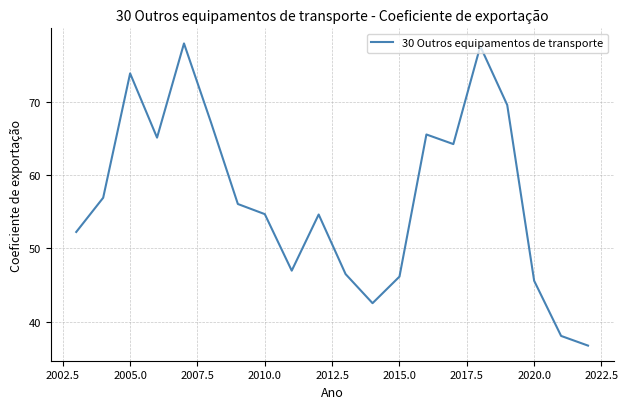

What is the maximum value shown in the chart?

77.9